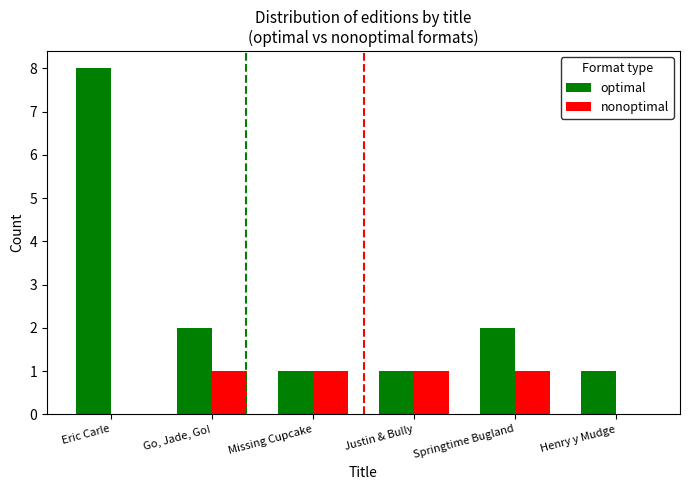

Is the value of nonoptimal at Go, Jade, Go! greater than the value of optimal at Eric Carle?

No